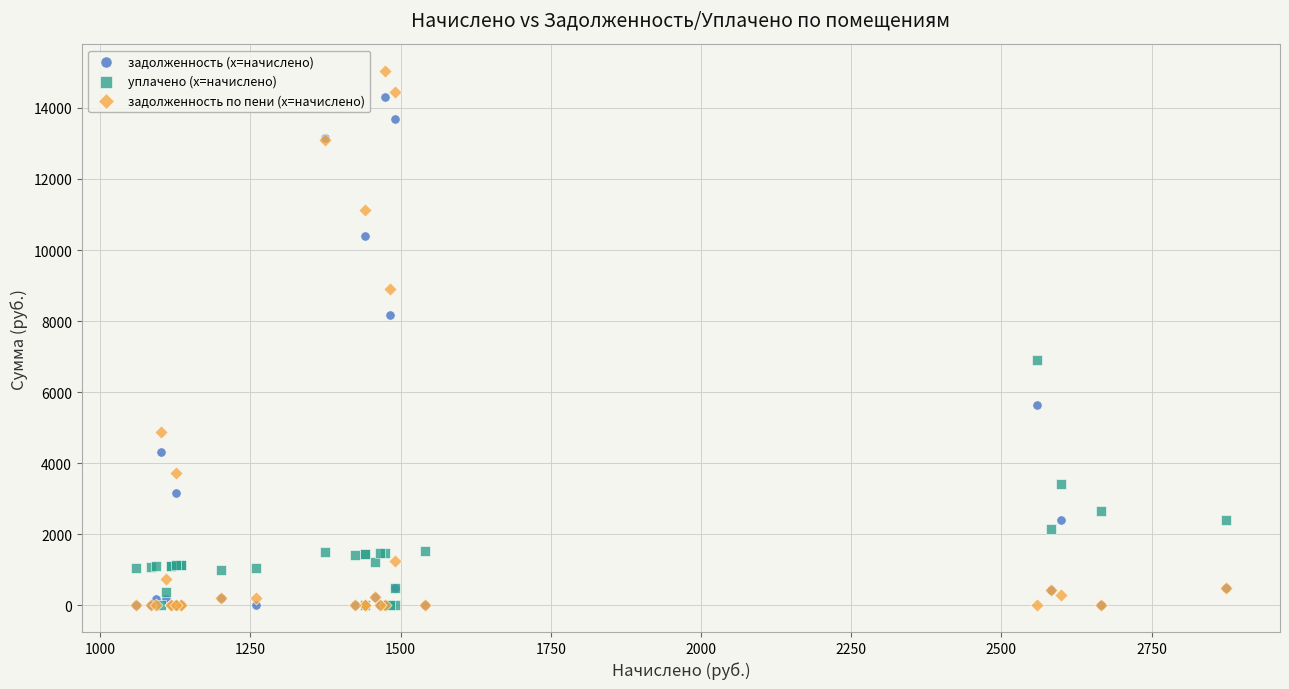

In the задолженность (x=начислено) series, what Y value is closest to 7149?

8173.1